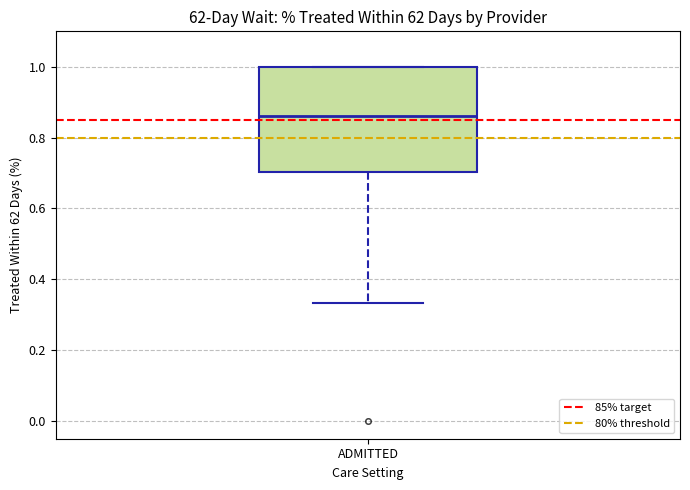

Transcribe this box plot: give where the median line is, the range the box spans, and where the two whiskers end, as read against the y-axis. The values are not printed on the chart, so give them approximately, as read against the axis.

median 0.86, box 0.70 to 1.00, whiskers 0.34 to 1.00